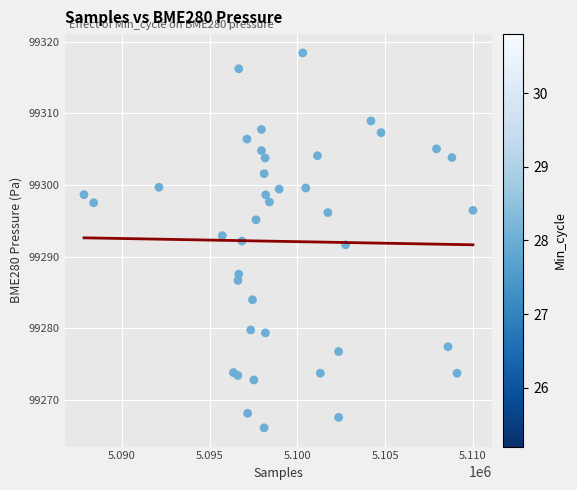

What is the range of X values (max minus min)?

22173.0